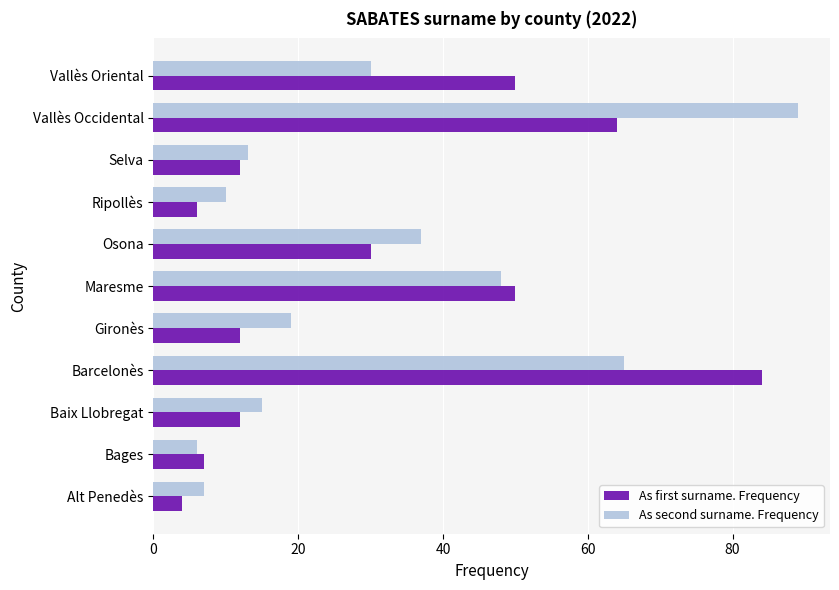

Count the number of categories in the chart.

11